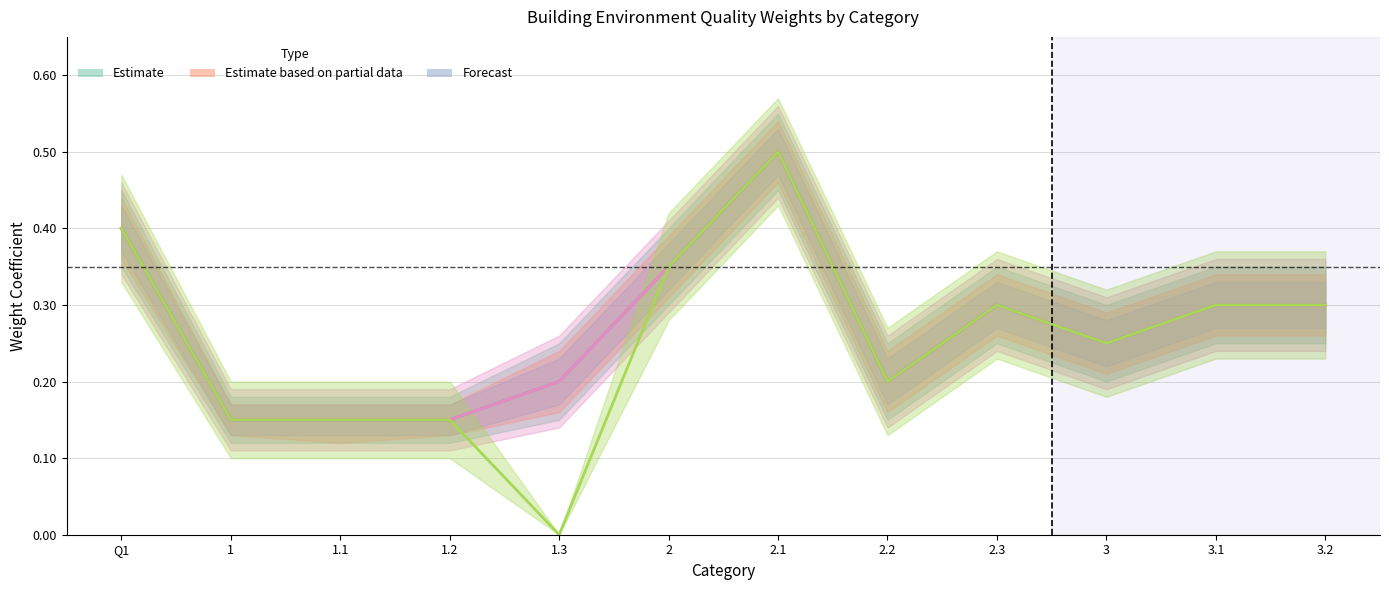

True or false: 学校 (col_22) and 病院 (col_24) intersect in this chart.

False